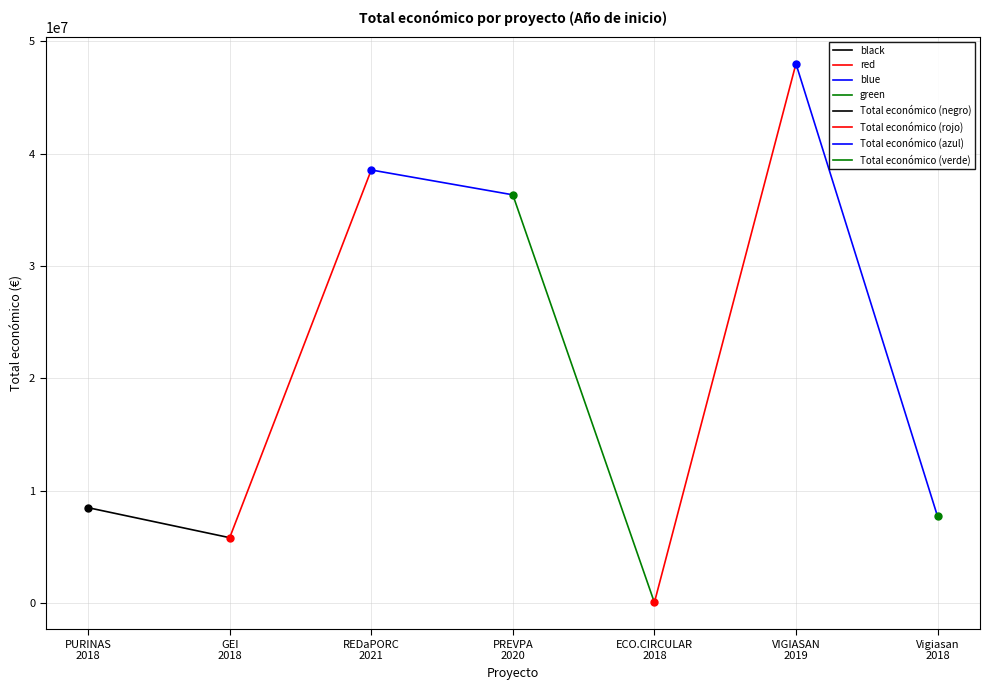

Between PURINAS
2018 and GEI
2018, which is larger?

PURINAS
2018